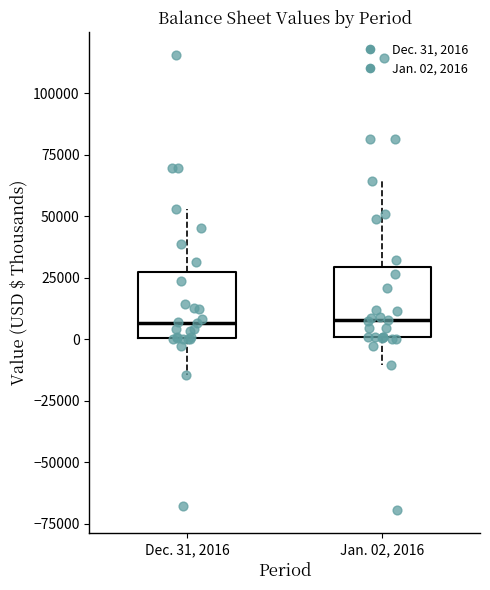

Reading left to right, transcribe this box plot: for each box, give where its median line is, the range the box spans, and where its two whiskers end, as read against the y-axis. The values are not printed on the chart, so give them approximately, as read against the axis.

Dec. 31, 2016: median 5000, box 0 to 25000, whiskers -15000 to 55000
Jan. 02, 2016: median 10000, box 0 to 30000, whiskers -10000 to 65000